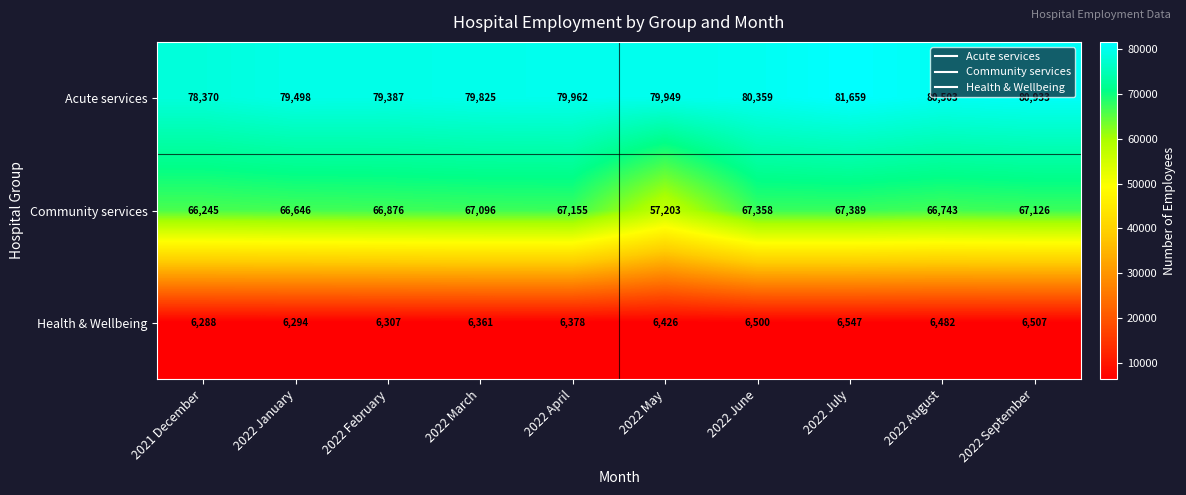

What is the total value across all series at 2022 January?

152438